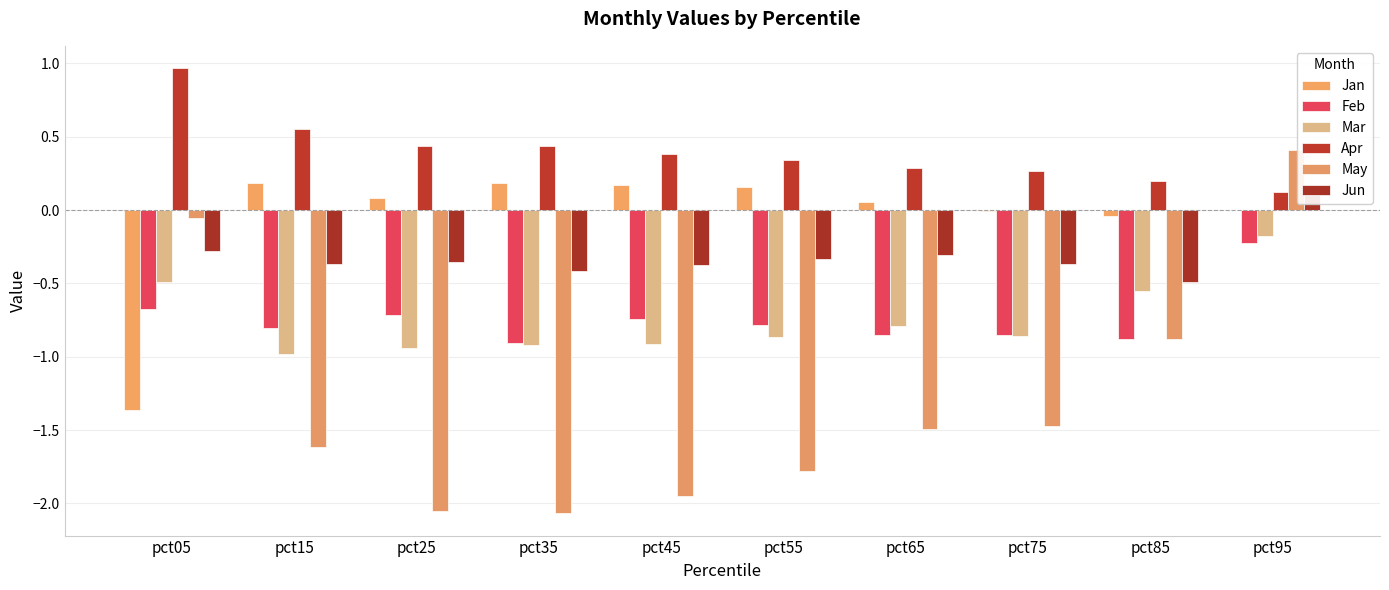

What is the approximate value of Mar at pct85?

-0.6